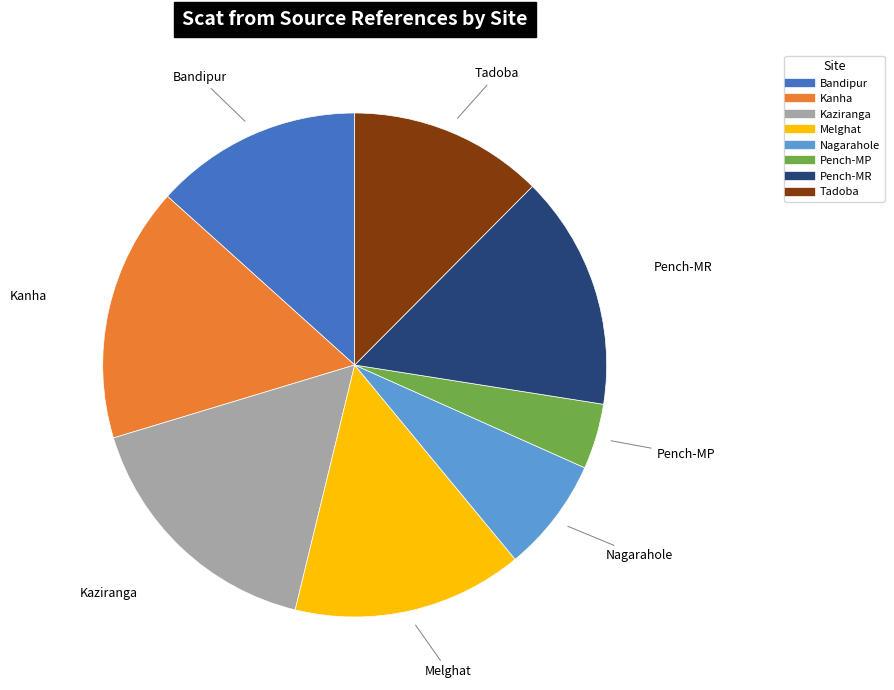

Between Nagarahole and Bandipur, which is larger?

Bandipur